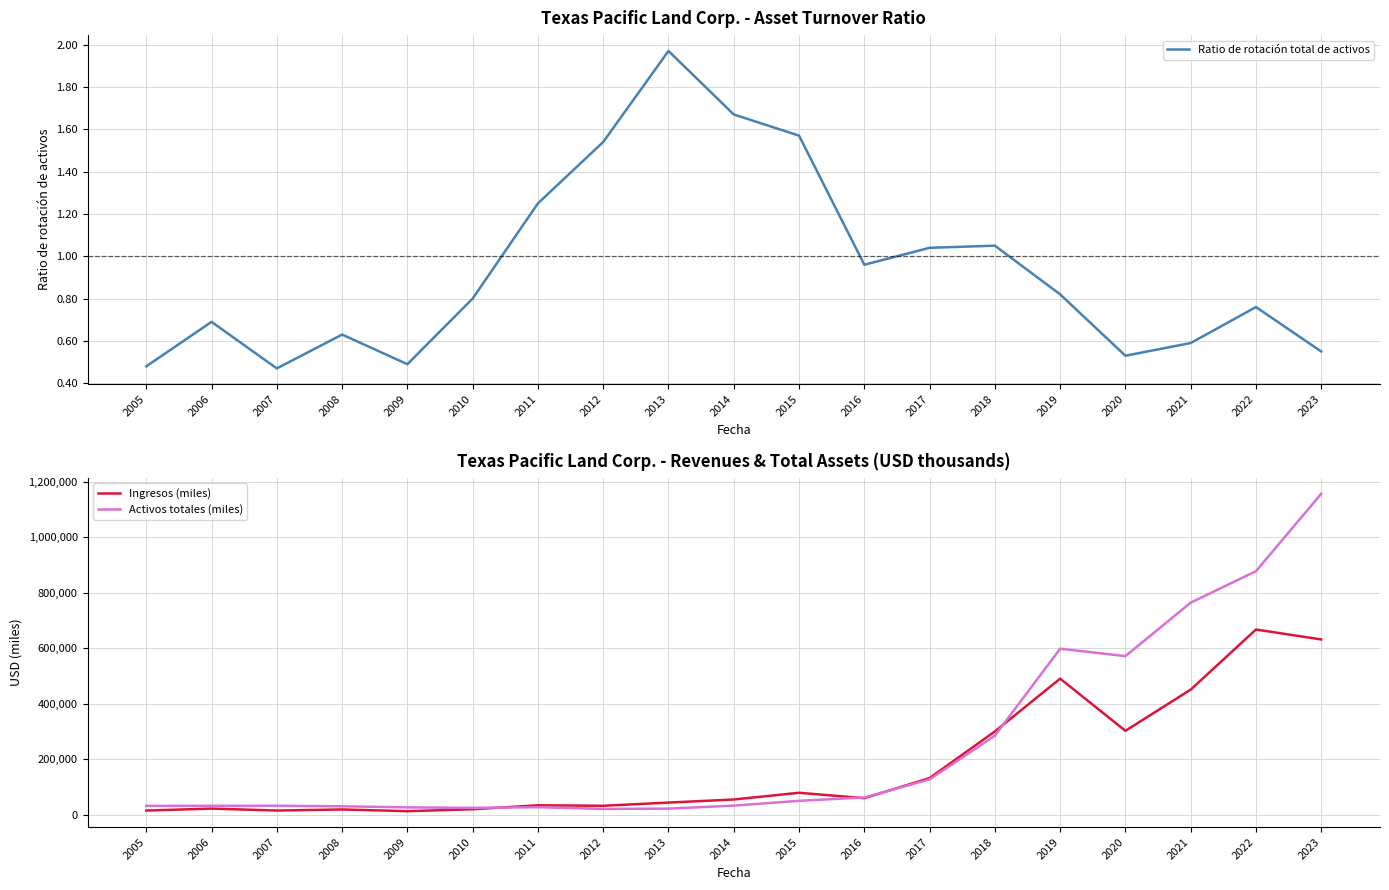

What is the average value of the Ratio de rotación total de activos series?

0.9